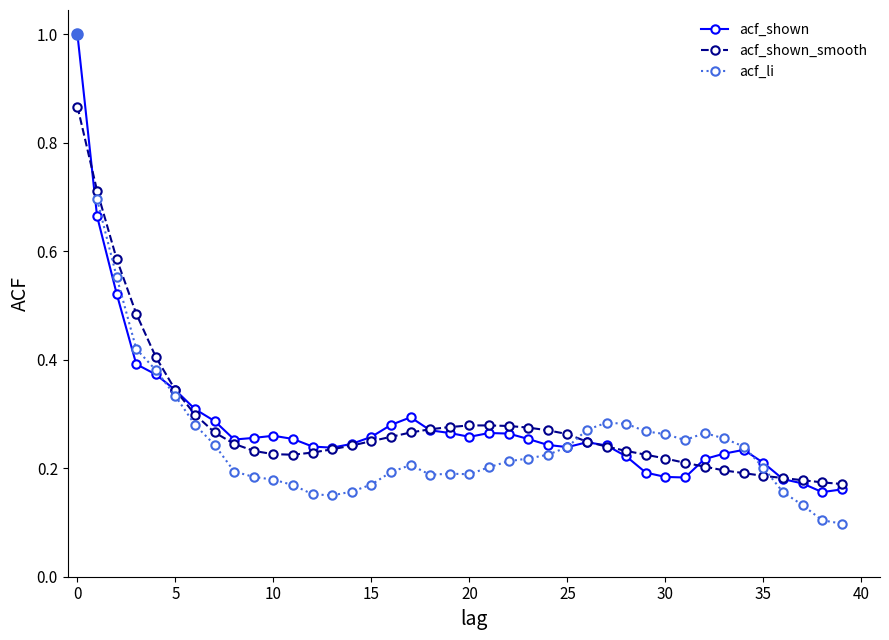

The acf_shown series shows 0.2 at 5. True or false?

False